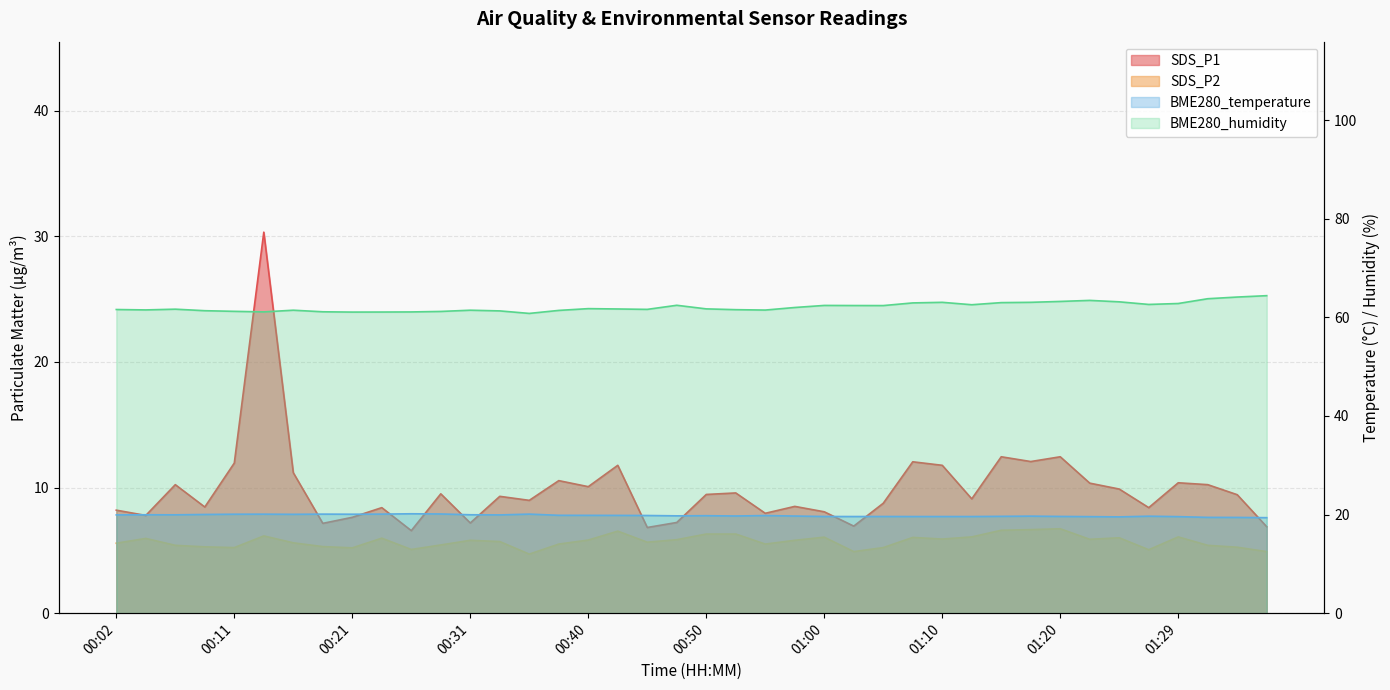

At which category does BME280_humidity reach its first local valley?

00:04